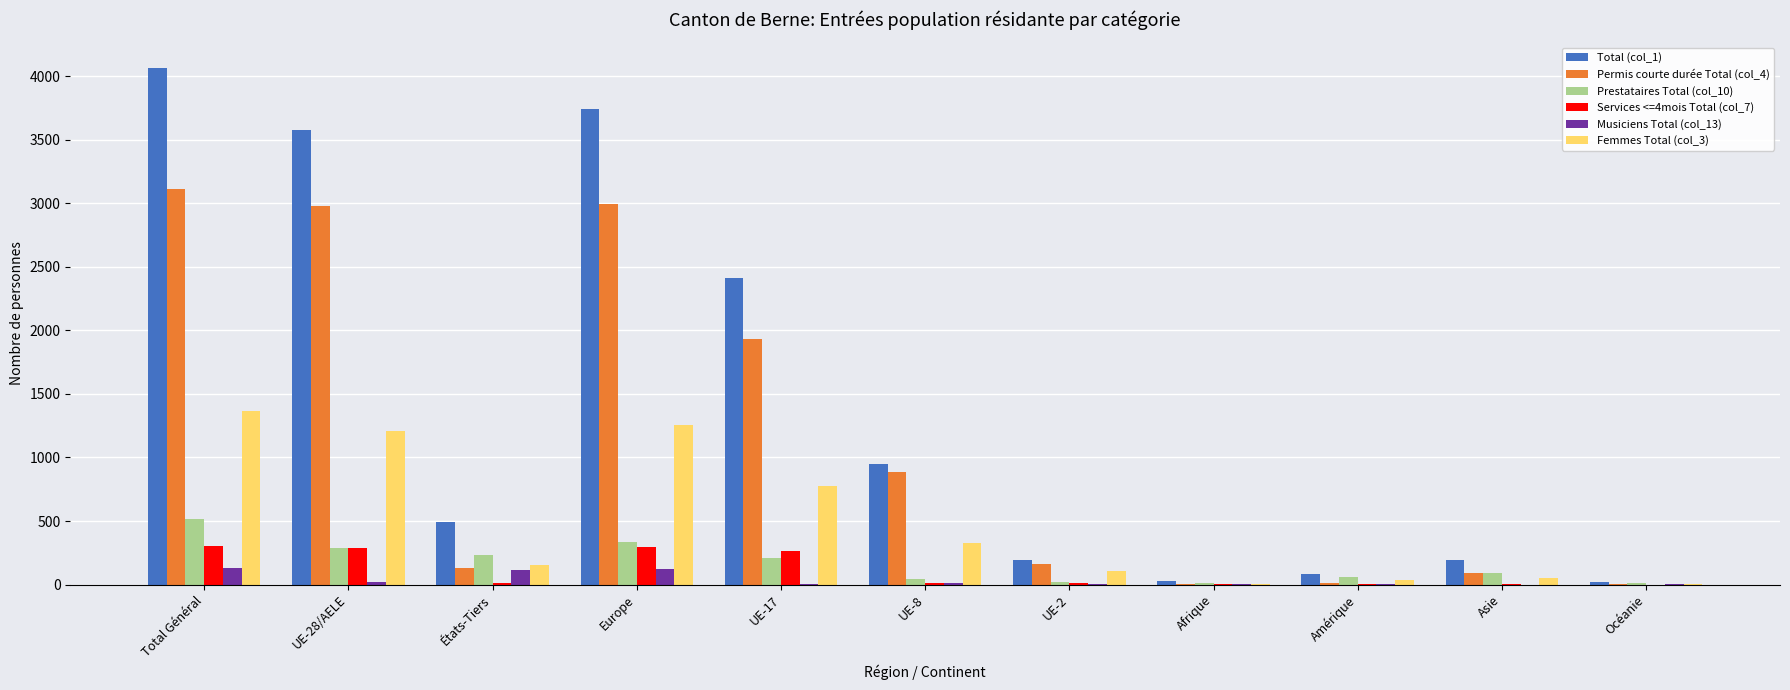

The Femmes Total (col_3) series shows 1362 at Total Général. True or false?

True